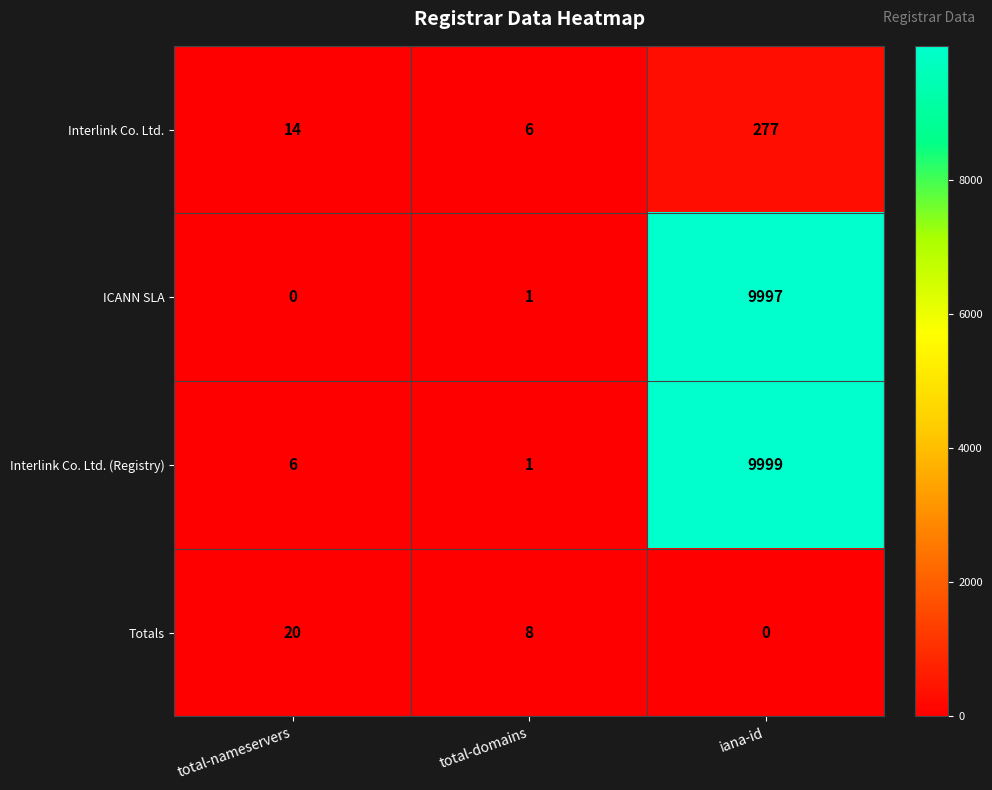

Rank the series by their maximum value, from lowest to highest.

Totals, Interlink Co. Ltd., ICANN SLA, Interlink Co. Ltd. (Registry)